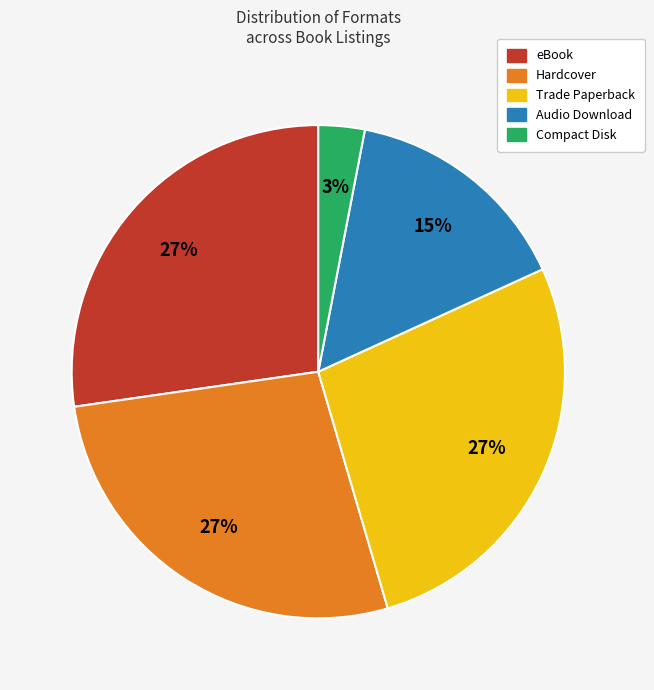

Is the sum of eBook and Audio Download greater than half?

No